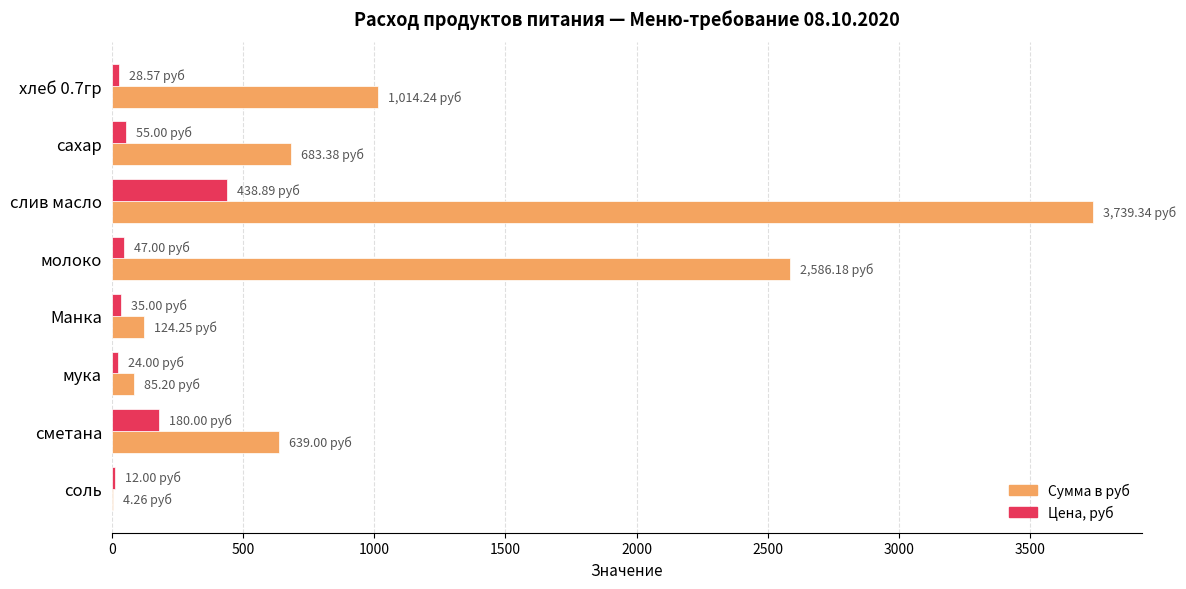

At which label is Цена, руб closest to 225?

сметана